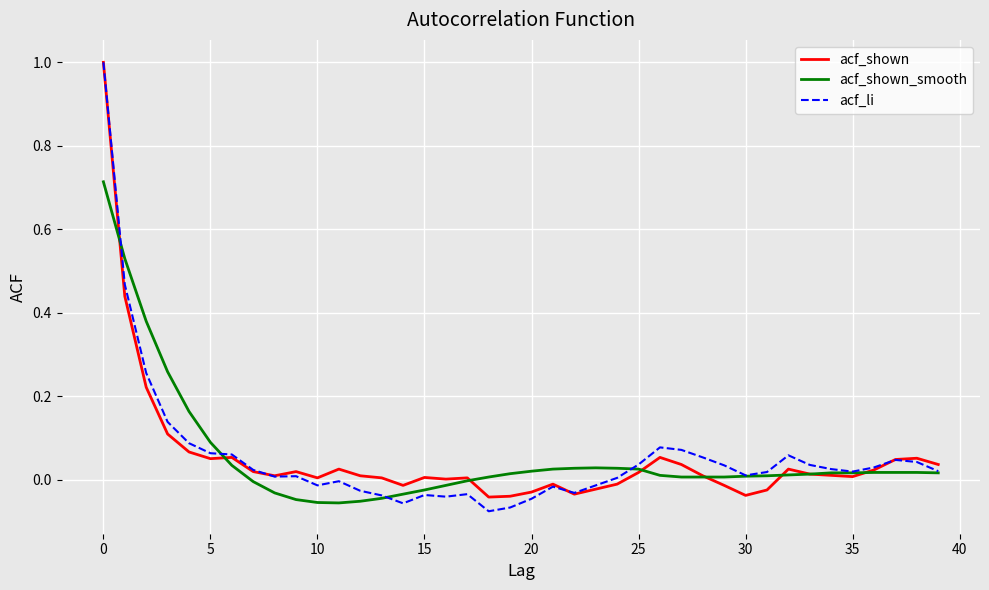

Which series has the widest spread of values?

acf_li